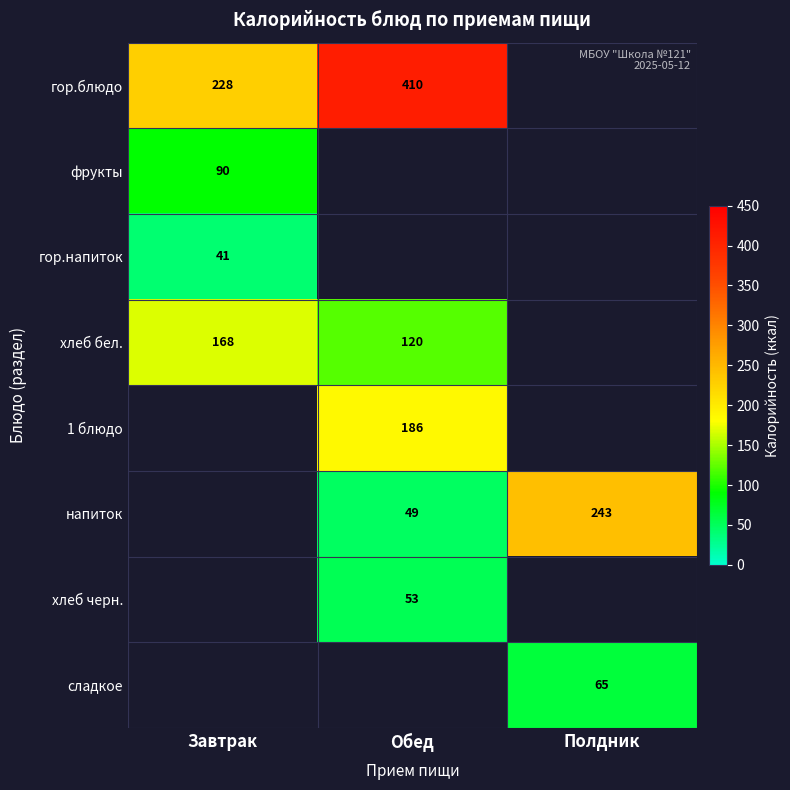

Is the value of напиток at Обед greater than the value of фрукты at Завтрак?

No